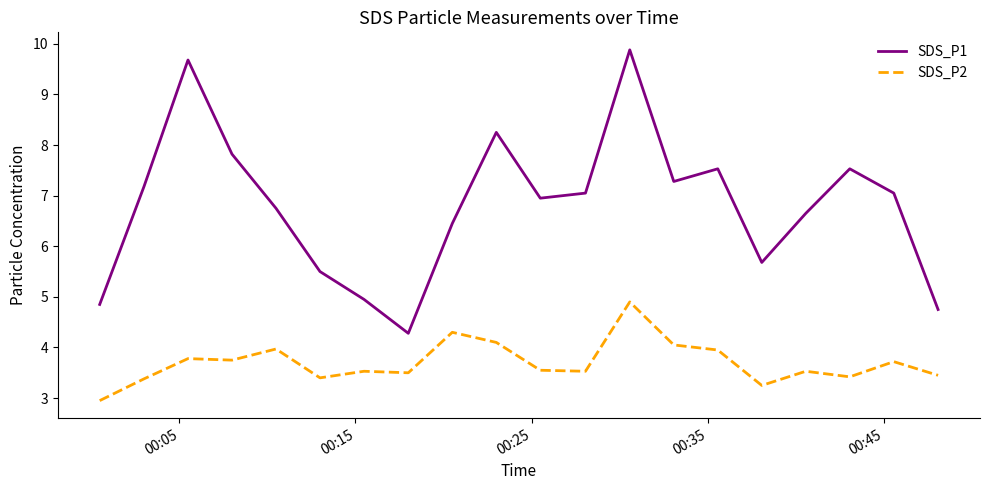

What is the maximum value shown in the chart?

9.9